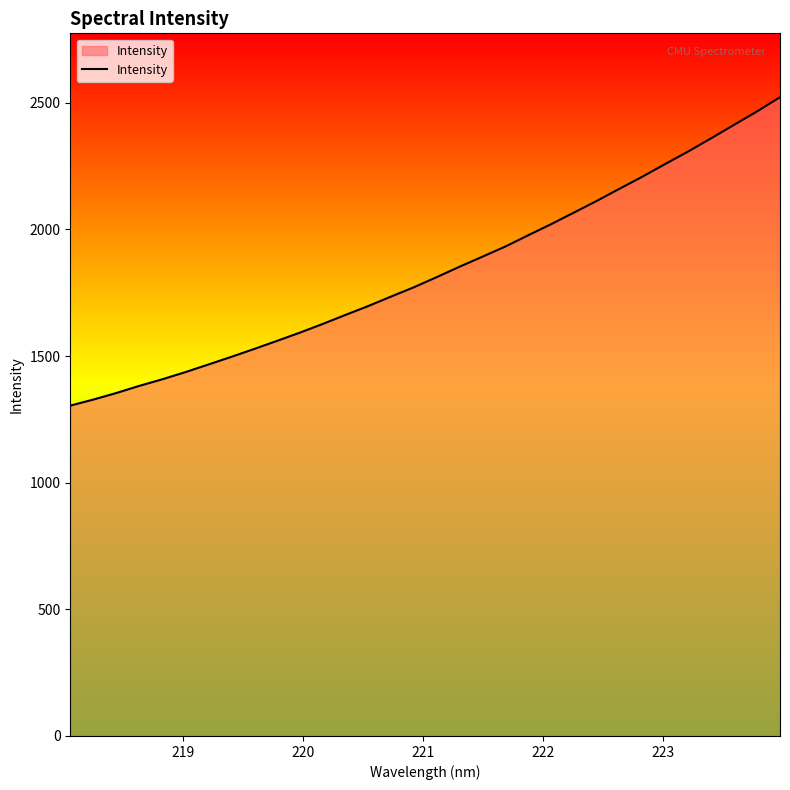

What is the difference between the maximum and minimum values?

1217.5